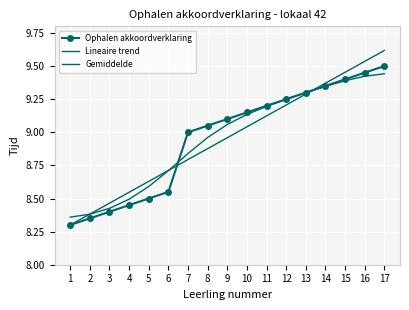

What value does the Ophalen akkoordverklaring series have at 6?

8.6